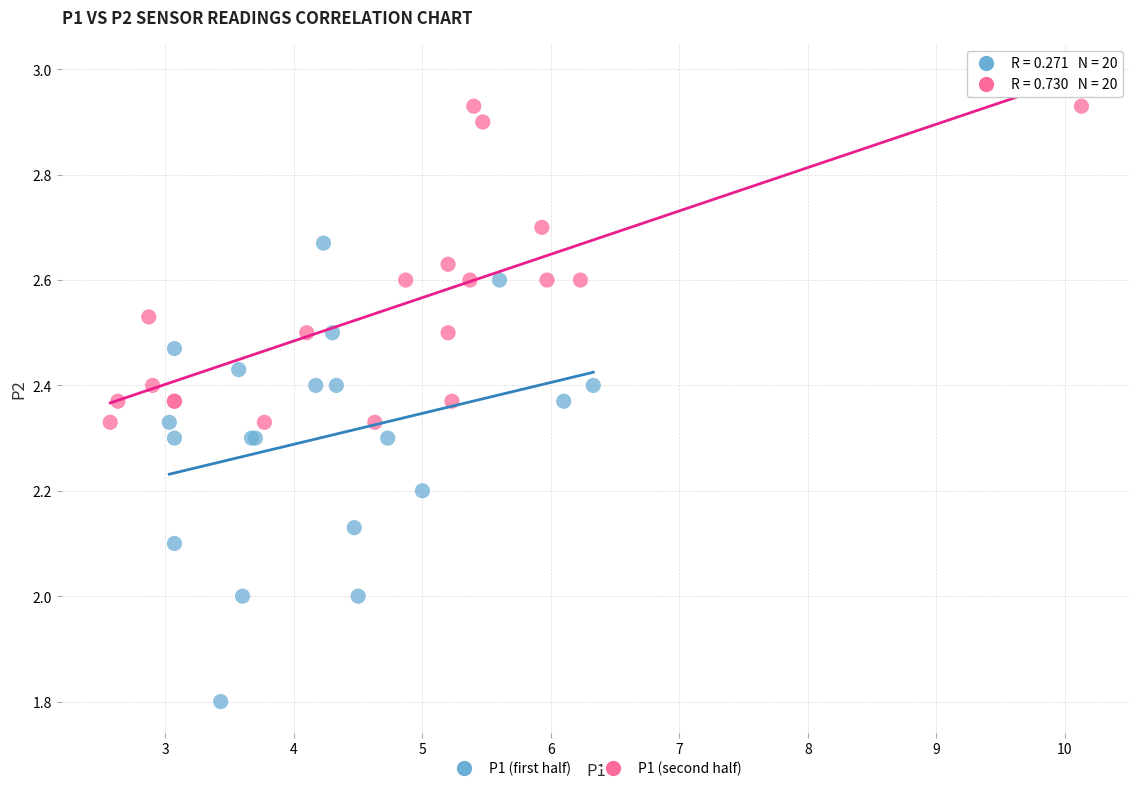

Which series contains the lowest Y value?

P1 (first half)